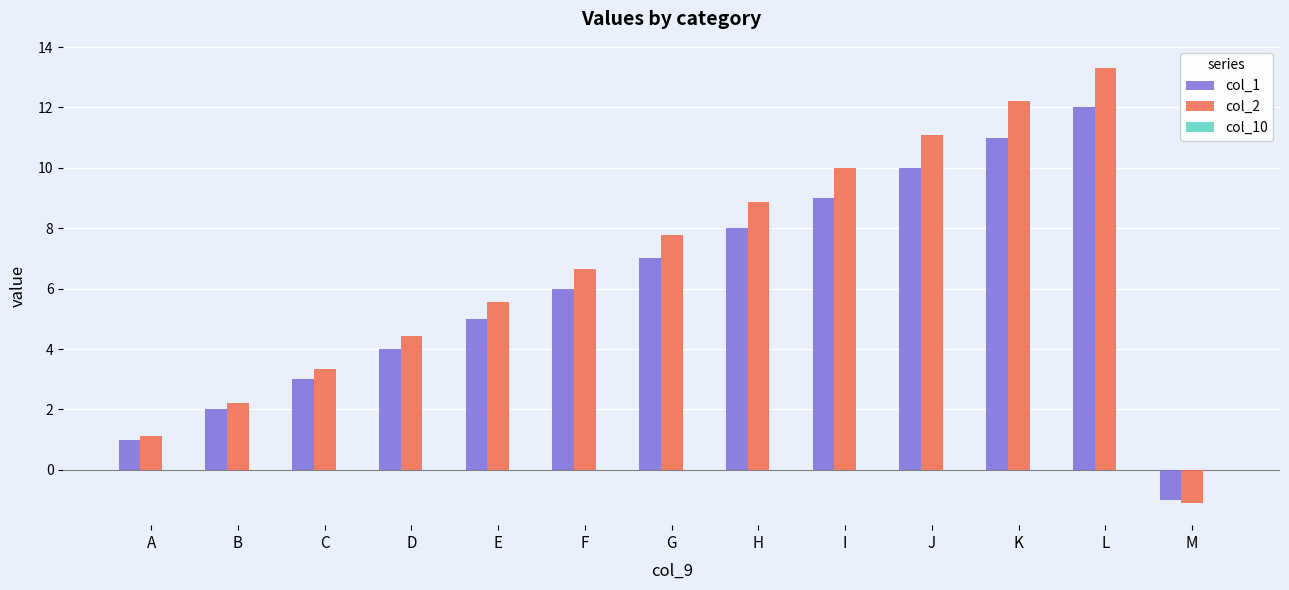

Rank the categories by col_2 value from highest to lowest.

L, K, J, I, H, G, F, E, D, C, B, A, M